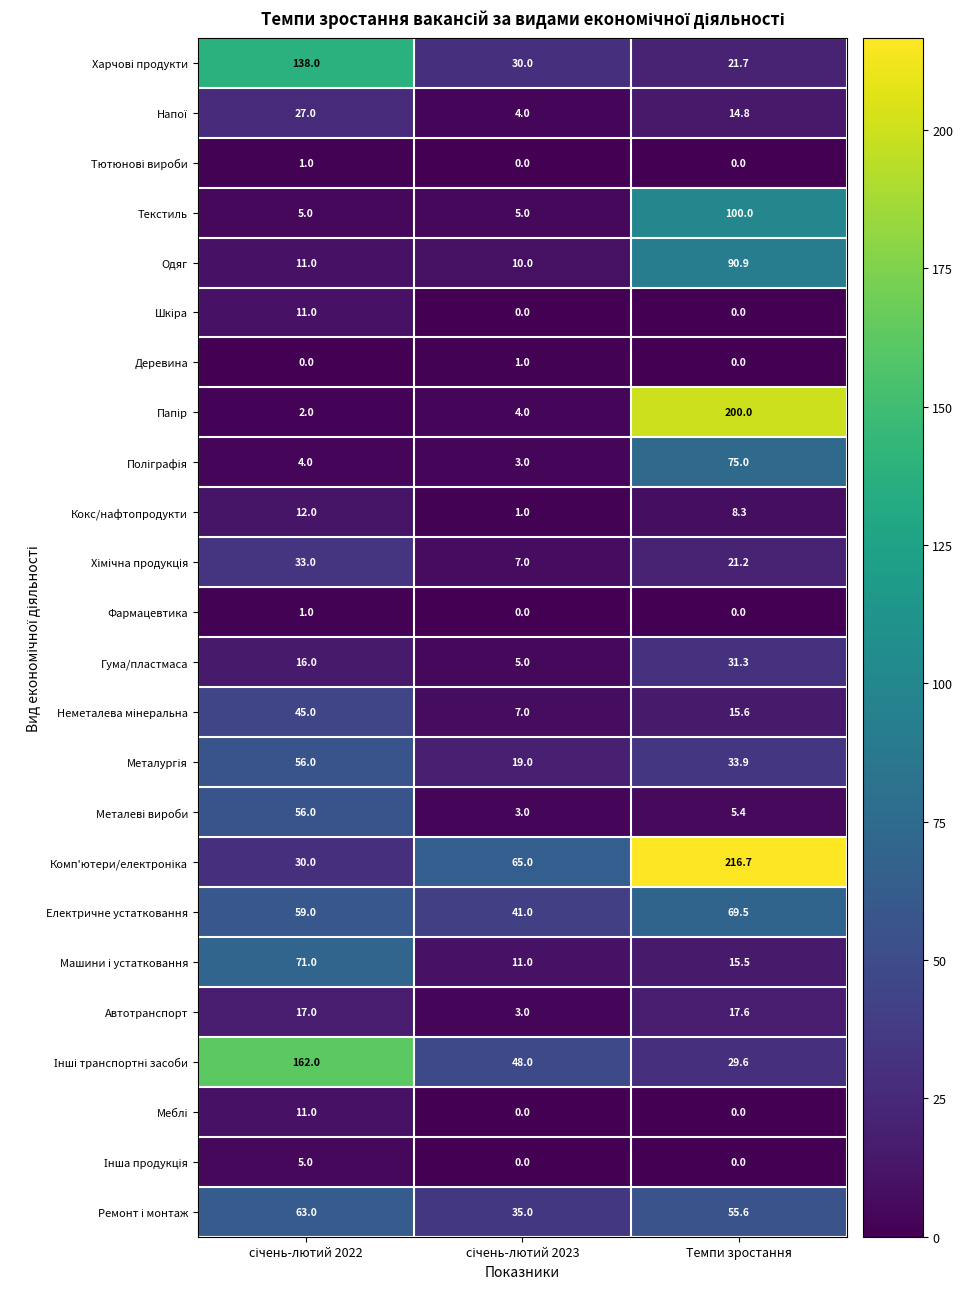

Is it true that Деревина equals 0.0 at Темпи зростання?

True